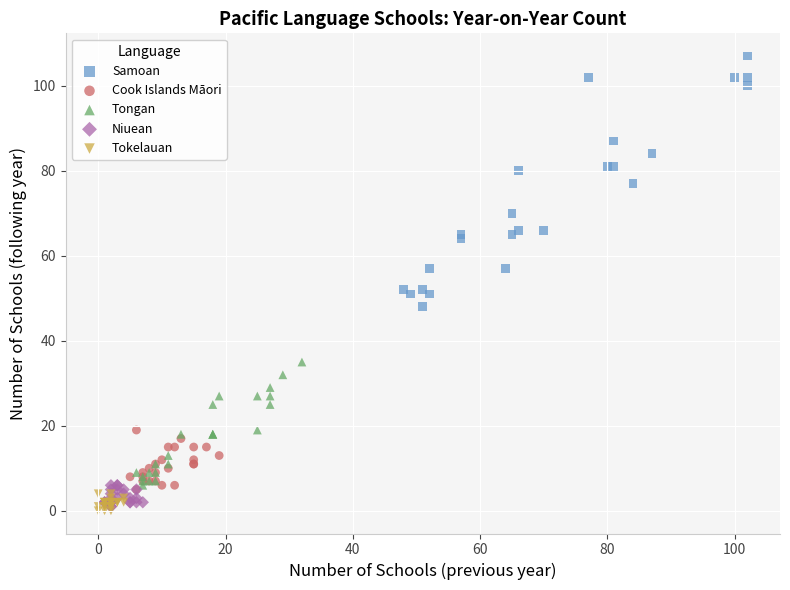

Which series contains the highest Y value?

Samoan